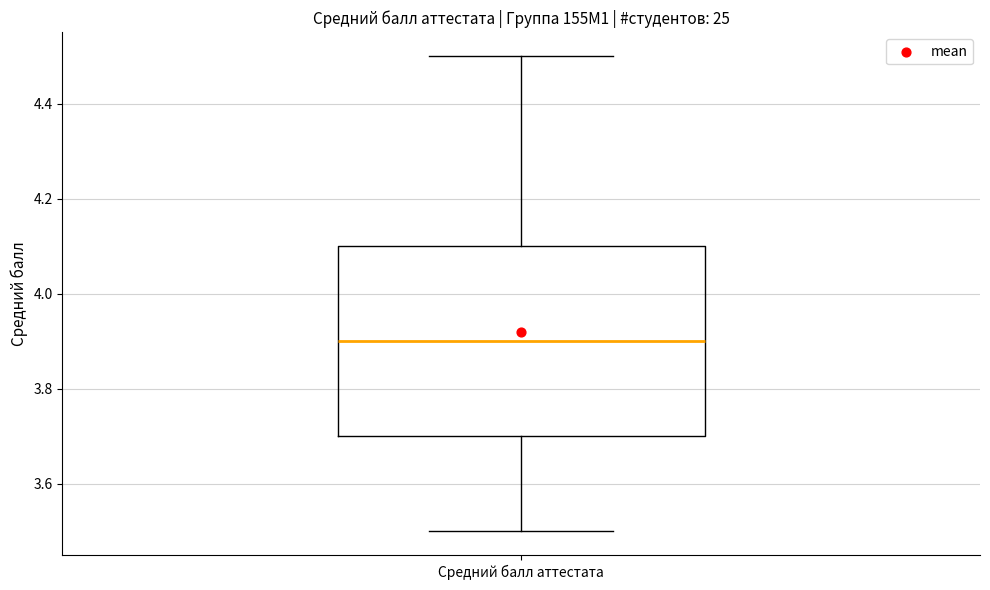

Read this box plot against the y-axis: the position of the median line, the range covered by the box, and the ends of both whiskers. The values are not printed on the chart, so give them approximately, as read against the axis.

median 3.9, box 3.7 to 4.1, whiskers 3.5 to 4.5